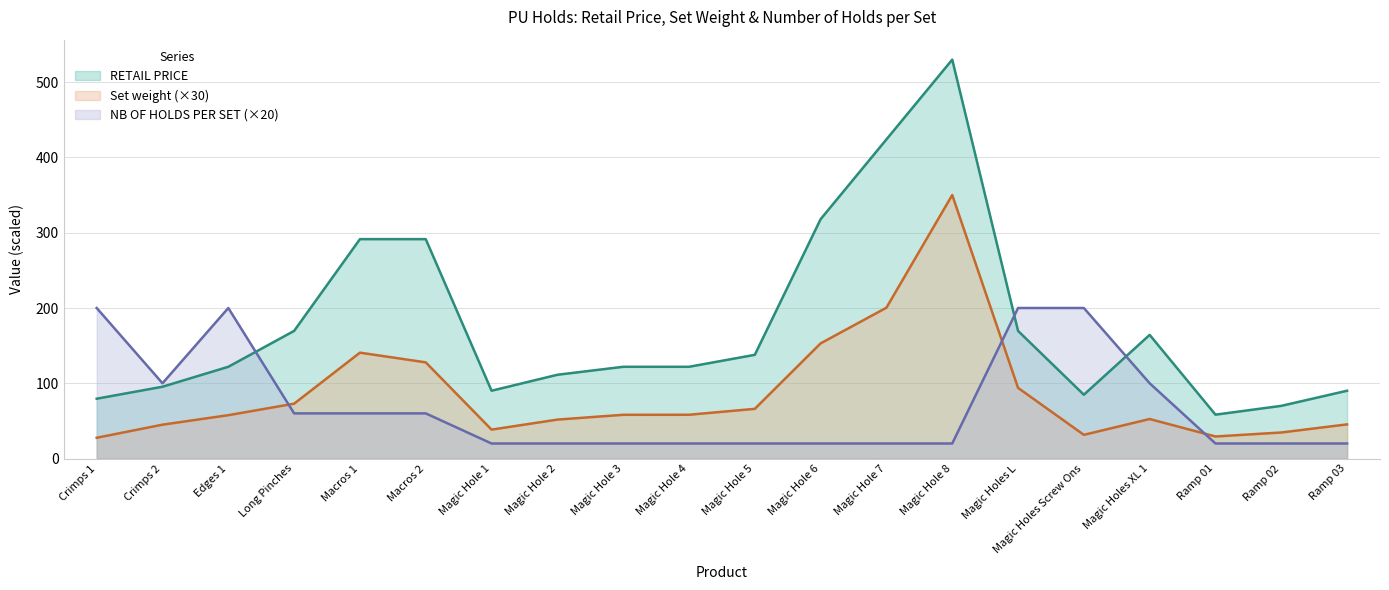

Does the chart have visible grid lines?

Yes